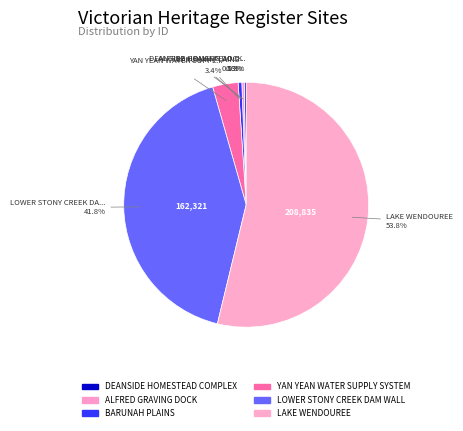

What is the change in value from DEANSIDE HOMESTEAD COMPLEX to LOWER STONY CREEK DAM WALL?

+161329